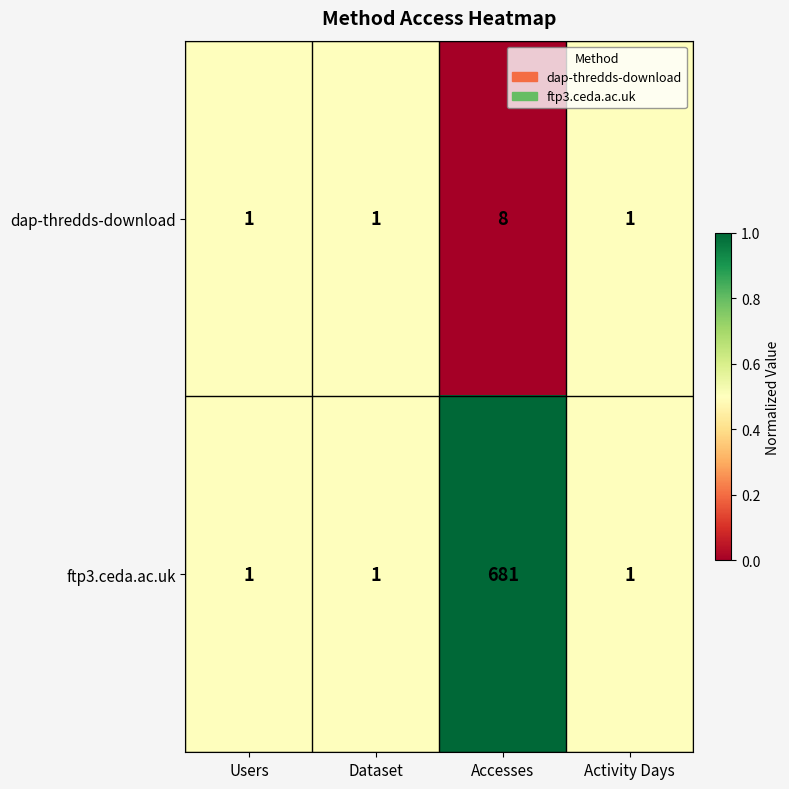

What is the spread (max minus min) of values at Accesses?

673